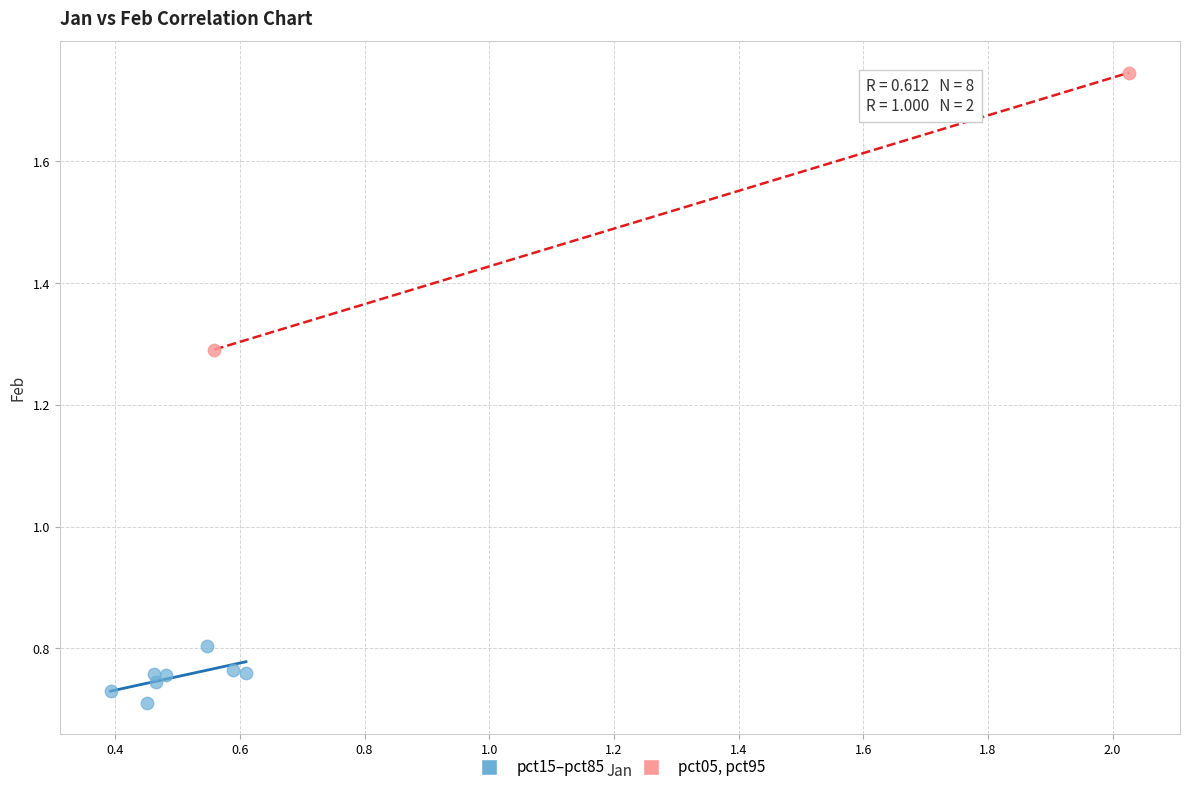

What are all the series names shown in the legend?

pct15–pct85, pct05, pct95